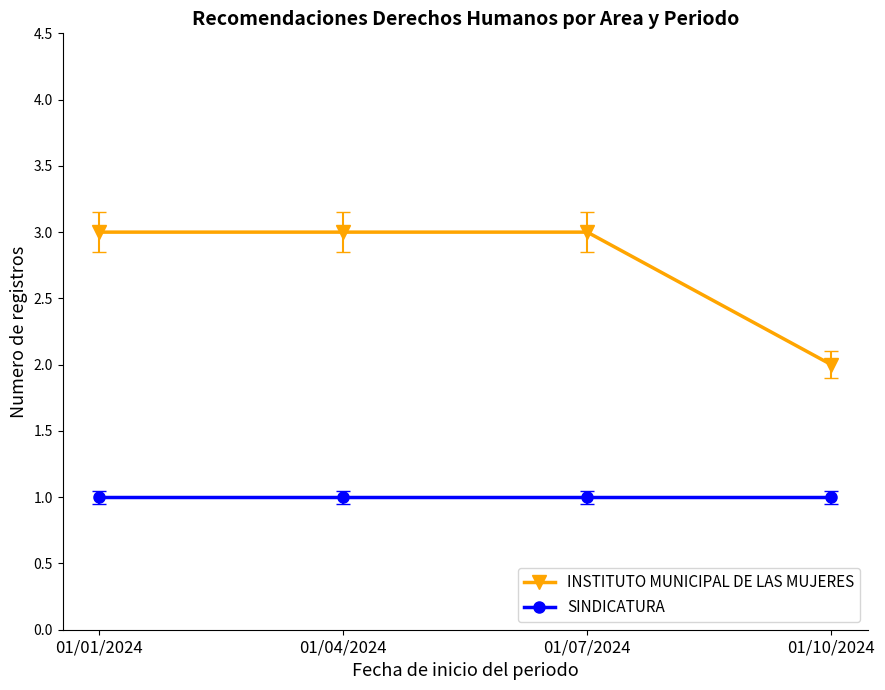

What is the difference between the highest and lowest values at 01/01/2024?

2